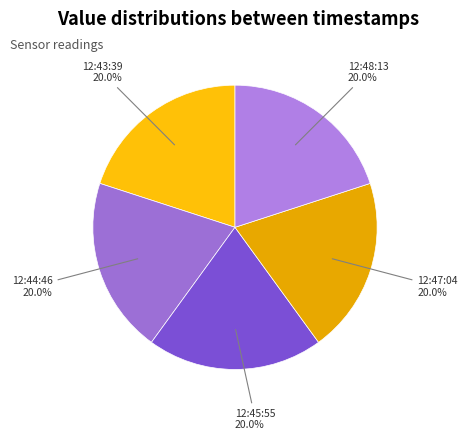

What portion of the pie excludes 12:48:13?

80.0%